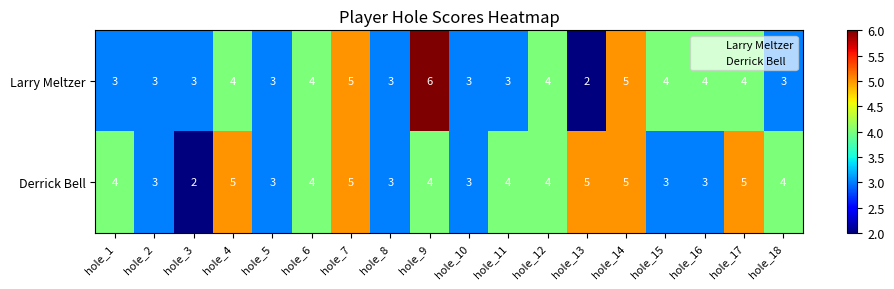

Rank the series by their average value, from lowest to highest.

Larry Meltzer, Derrick Bell